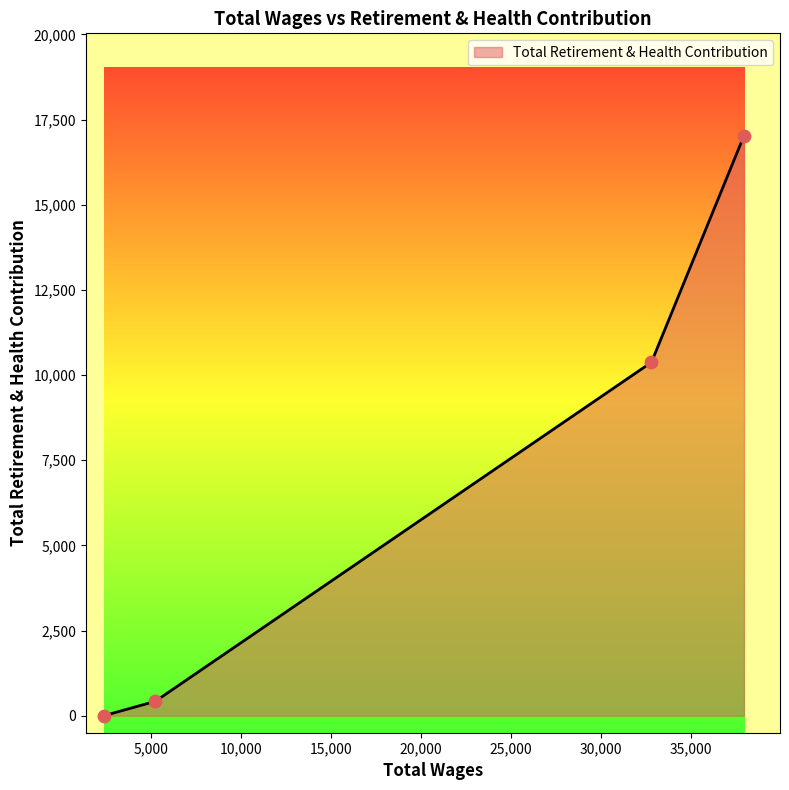

What is the change in value from 32818.0 to 2355.0?

-10375